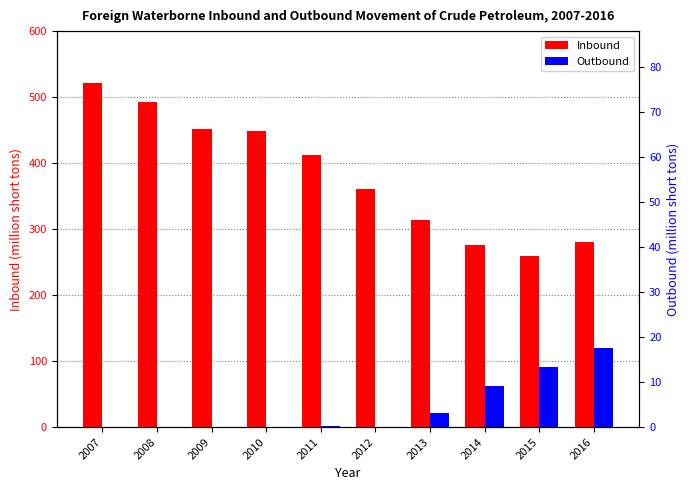

Reading right to left, what are all the values shown in this chart?

Inbound: 2016=280.2	2015=259.0	2014=276.6	2013=313.3	2012=361.4	2011=412.8	2010=448.2	2009=451.1	2008=492.9	2007=521.9
Outbound: 2016=17.6	2015=13.3	2014=9.2	2013=3.2	2012=0.0	2011=0.3	2010=0.0	2009=0.0	2008=0.0	2007=0.0